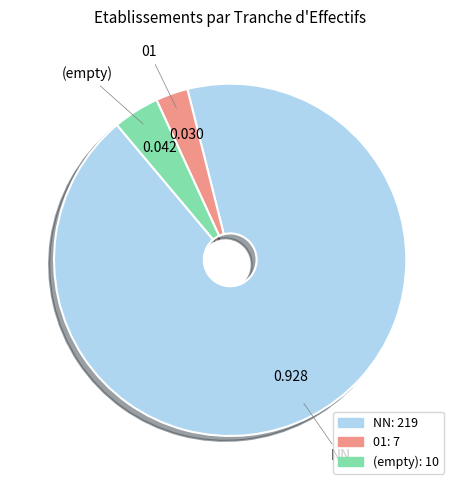

Is there a majority slice in this chart?

Yes